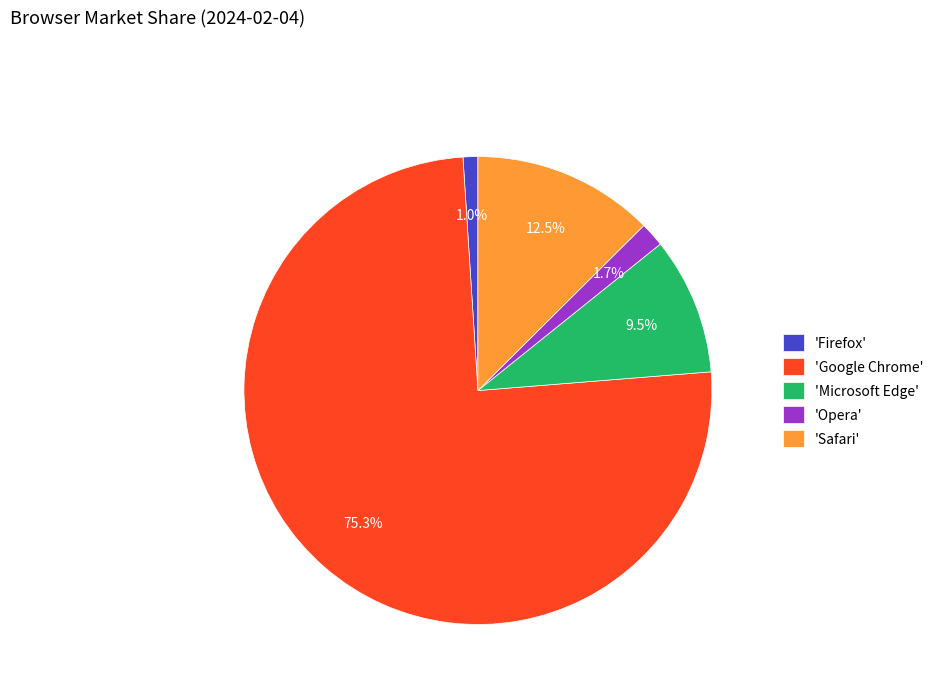

To the nearest percent, what is the difference between the largest and smallest slice percentages?

74%